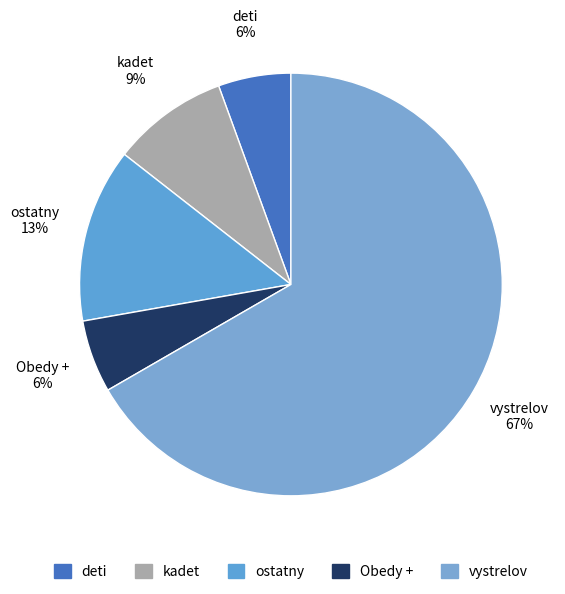

Which slice is the largest?

vystrelov